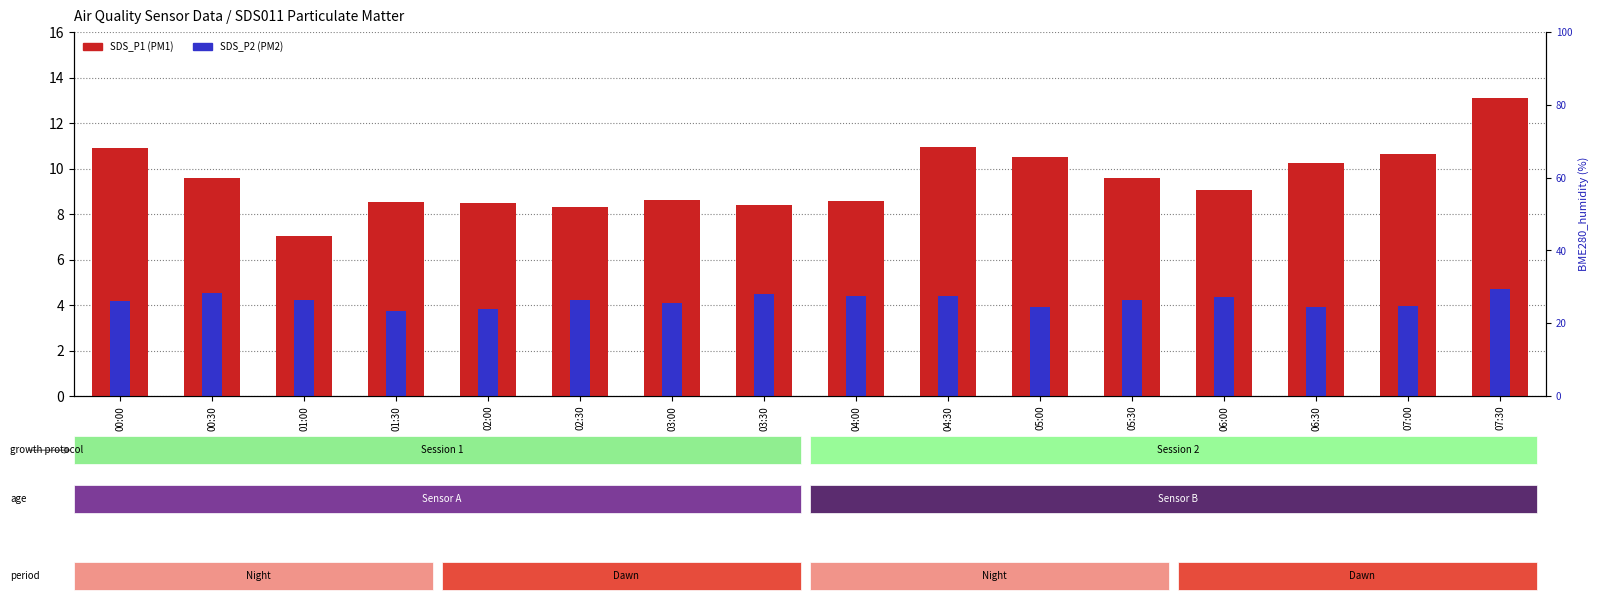

How many data points in SDS_P1 are above 9?

9